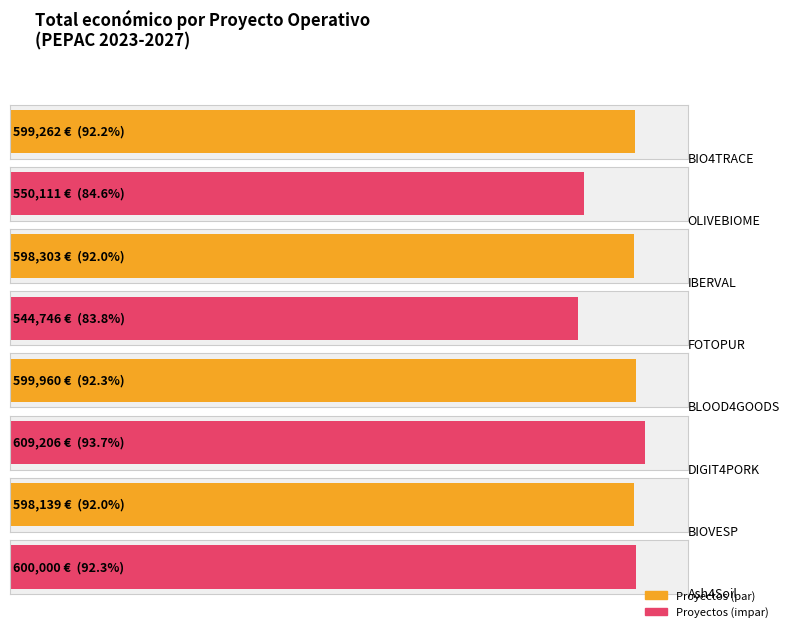

What is the difference between the values at DIGIT4PORK and BLOOD4GOODS?

9246